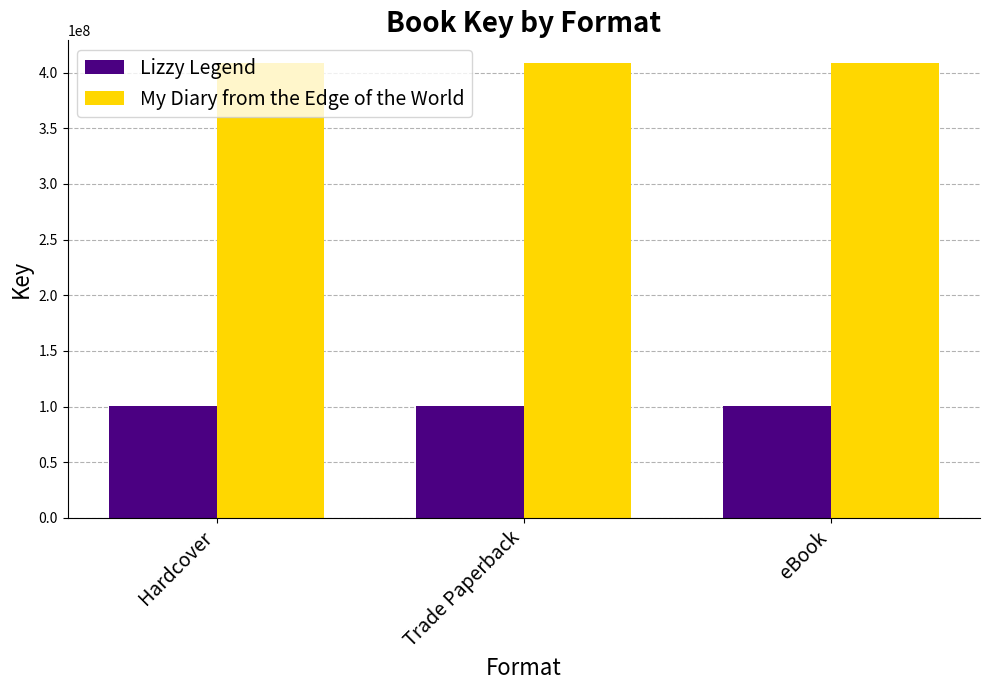

At how many categories does at least one series exceed 350163664?

3